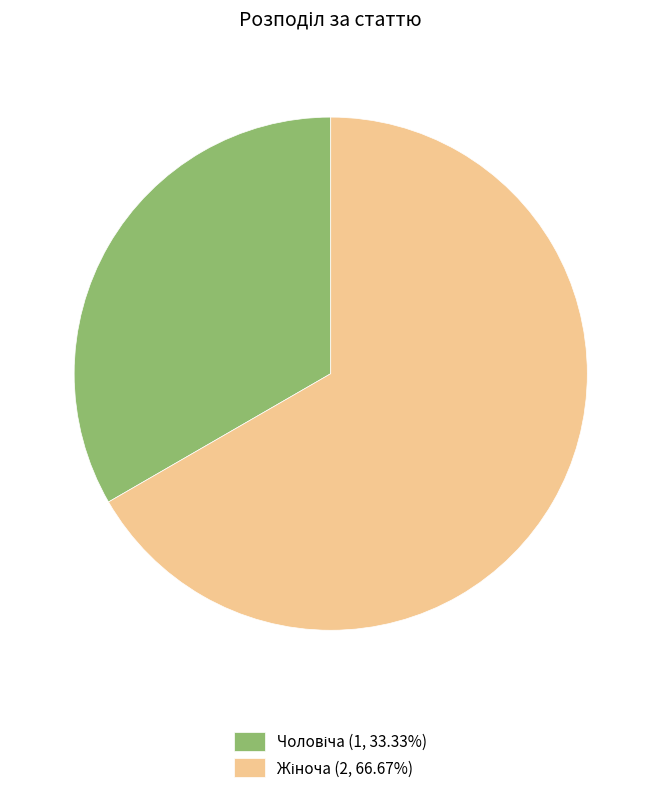

Is there a majority slice in this chart?

Yes